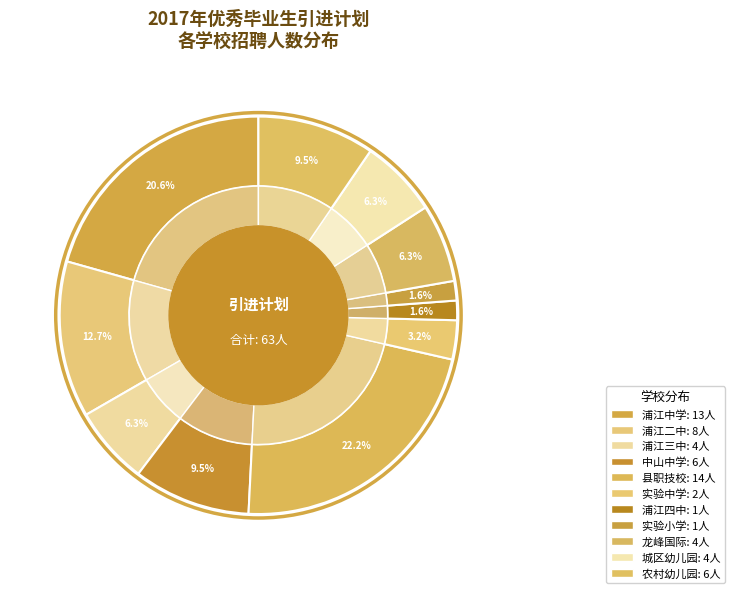

Approximately how many times larger is the value at 县职技校 compared to 浦江四中?

14.0